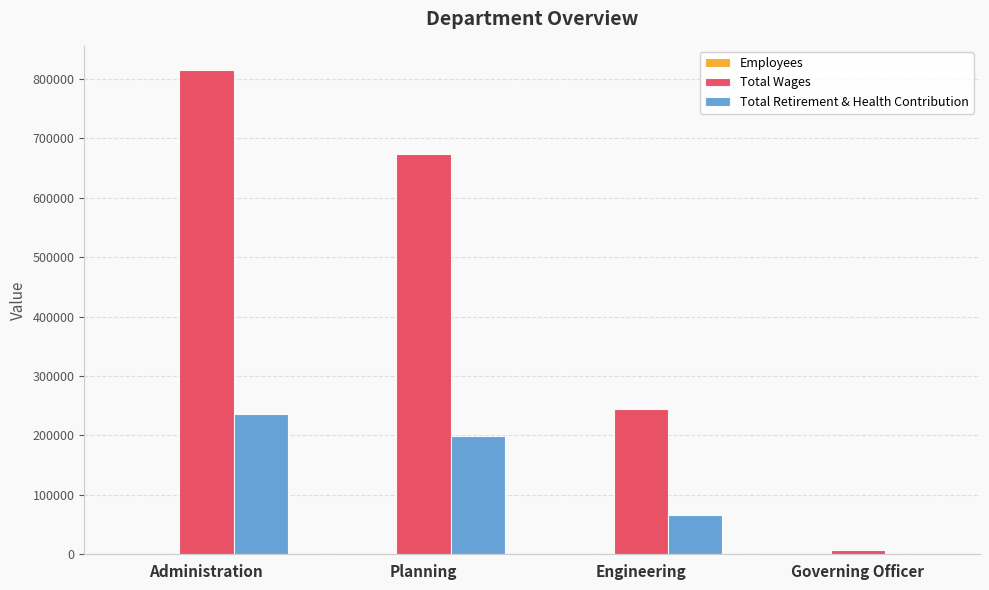

At which category is the sum across all series the highest?

Administration